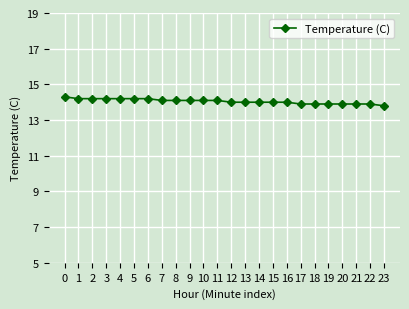

What value does the data have at 12?

14.0